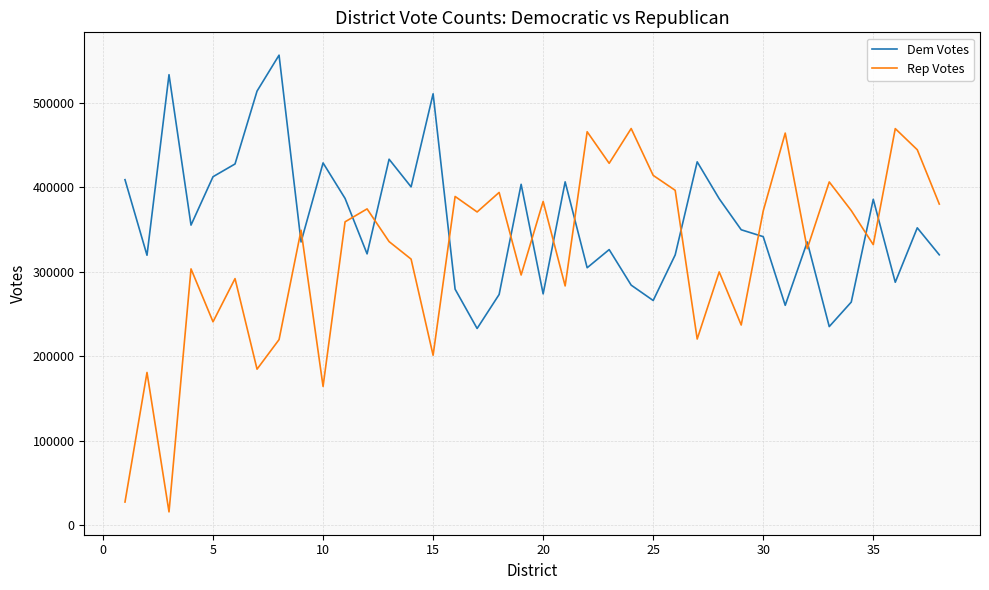

List the series in order of their overall mean, lowest first.

Rep Votes, Dem Votes